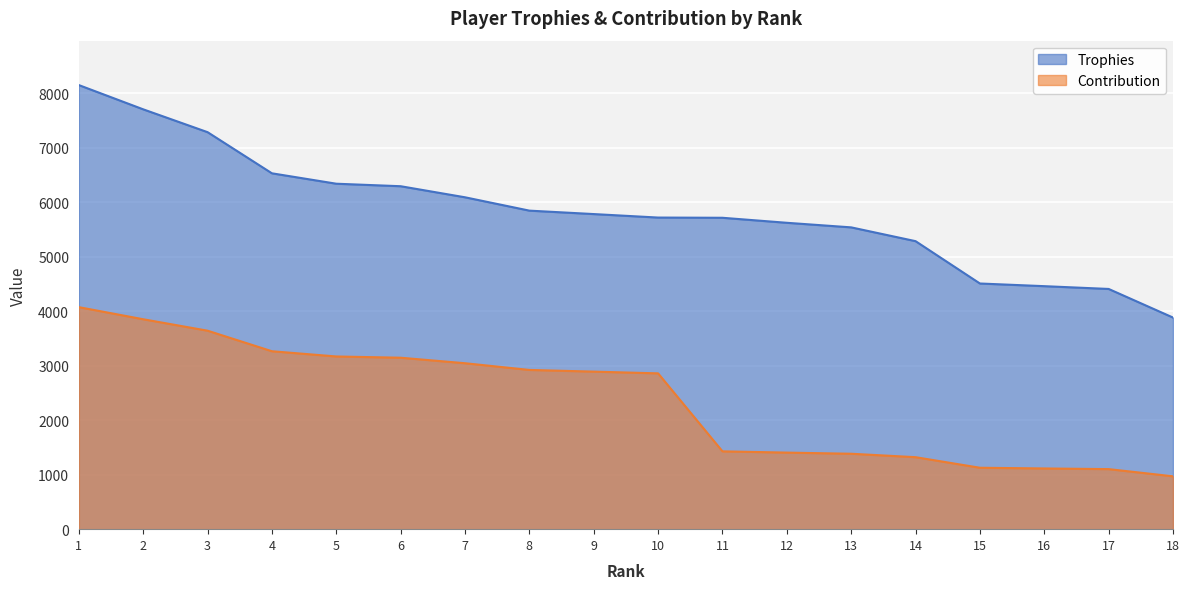

True or false: Trophies and Contribution cross at least once.

False